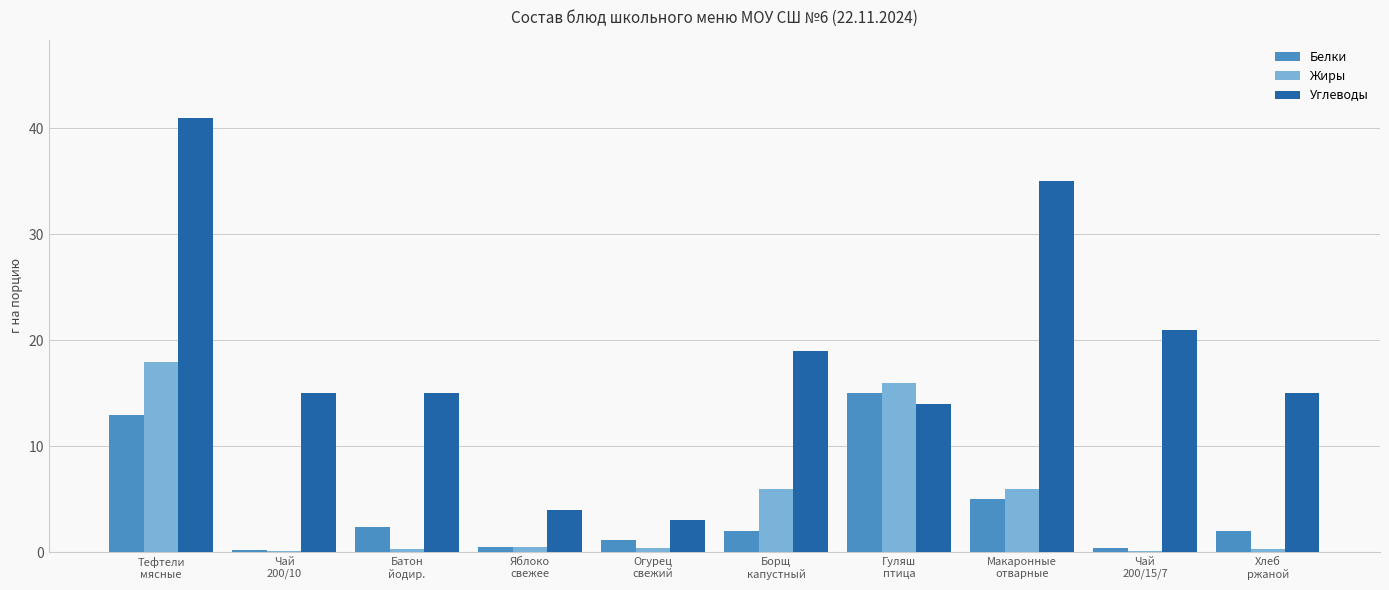

Which series has the largest total across all categories?

Углеводы